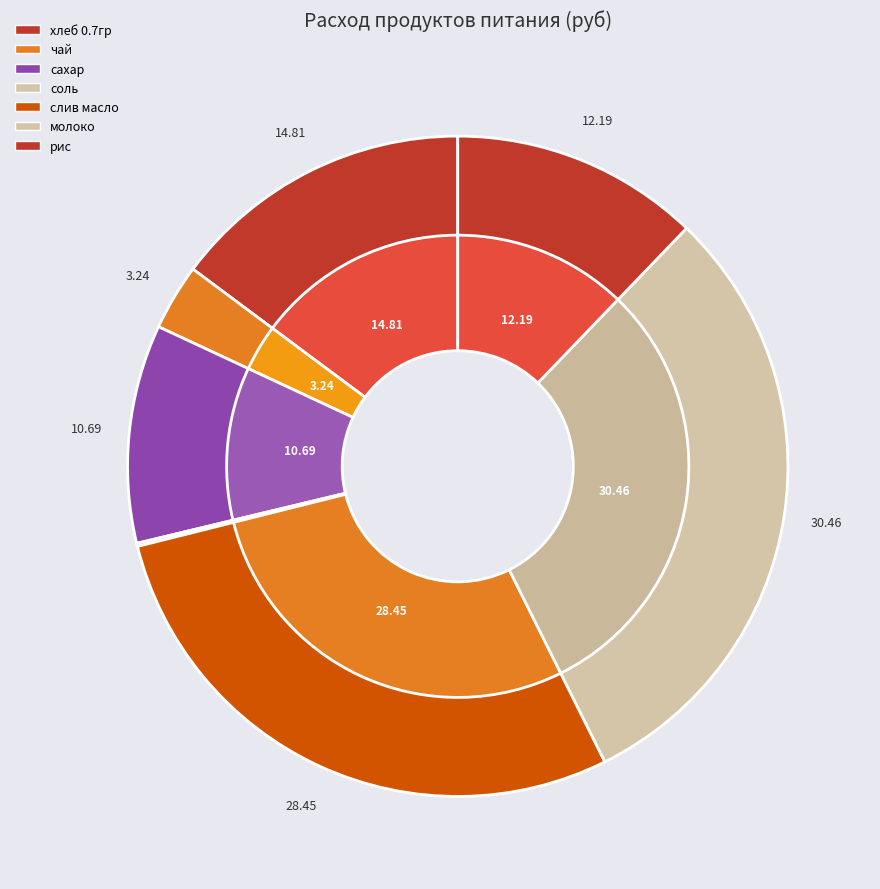

Is there any slice that represents more than half of the pie?

No